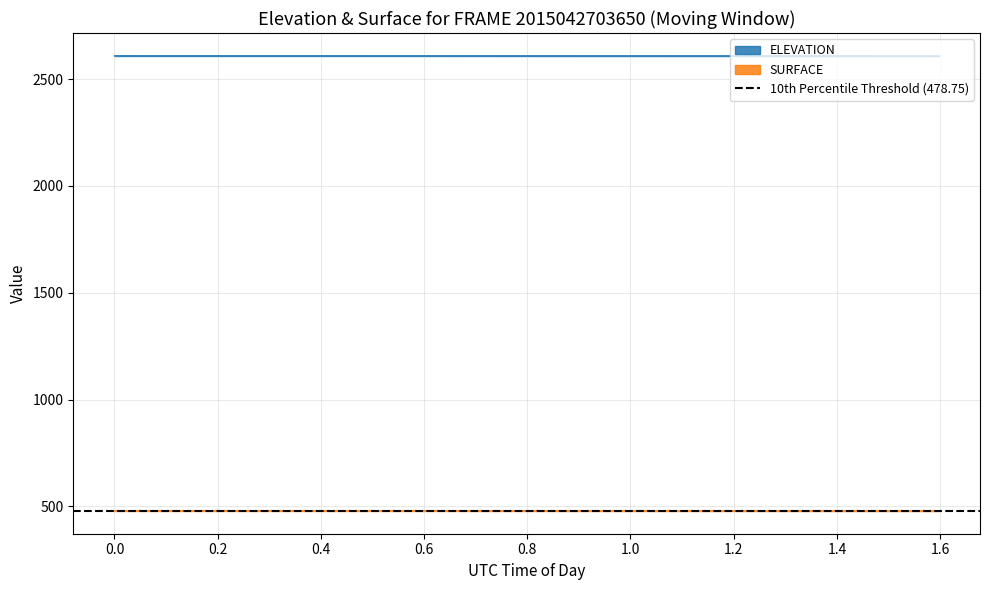

True or false: ELEVATION and SURFACE intersect in this chart.

False